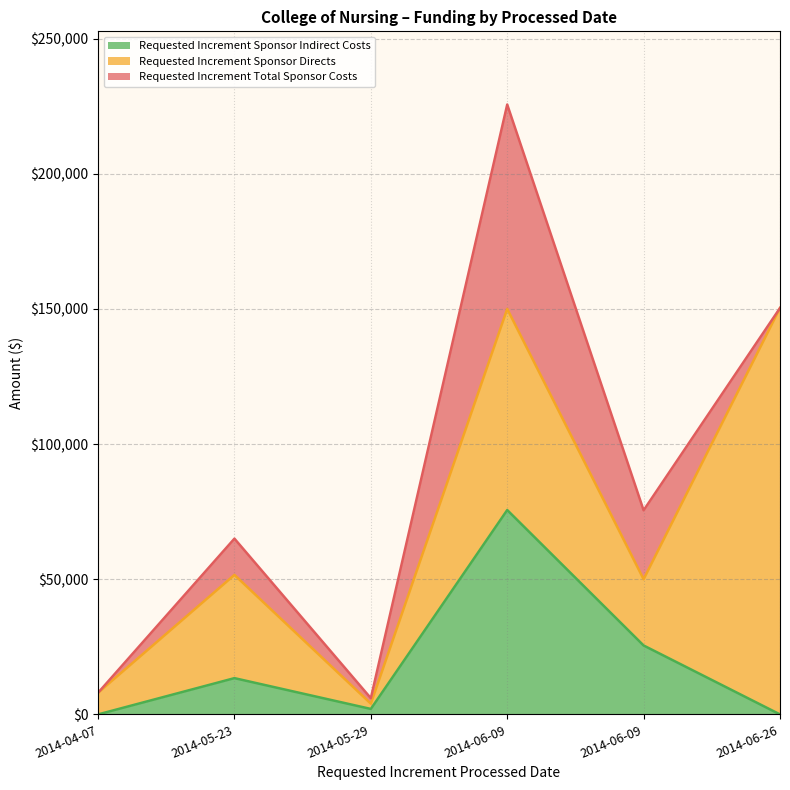

True or false: Requested Increment Sponsor Directs and Requested Increment Total Sponsor Costs cross at least once.

False